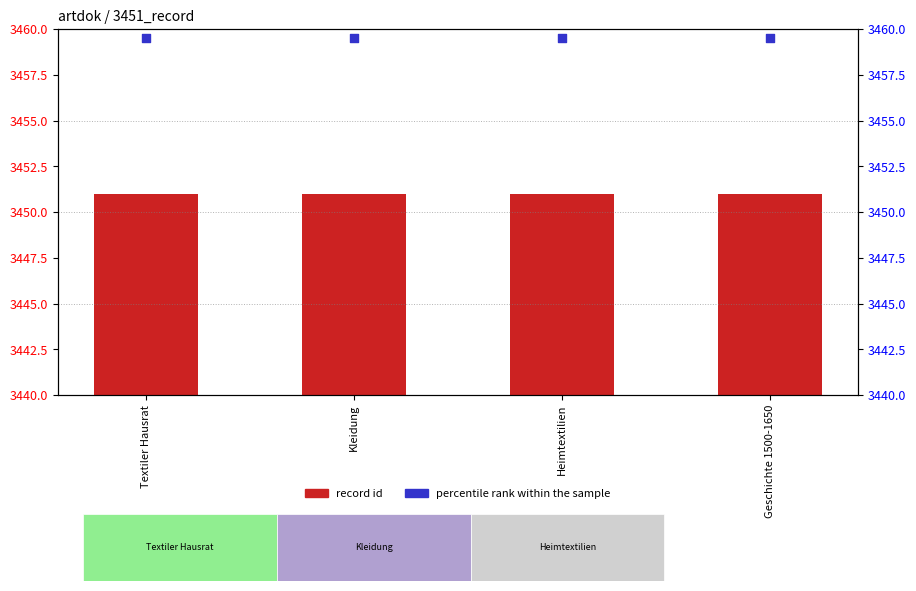

At which category is the sum across all series the highest?

Textiler Hausrat